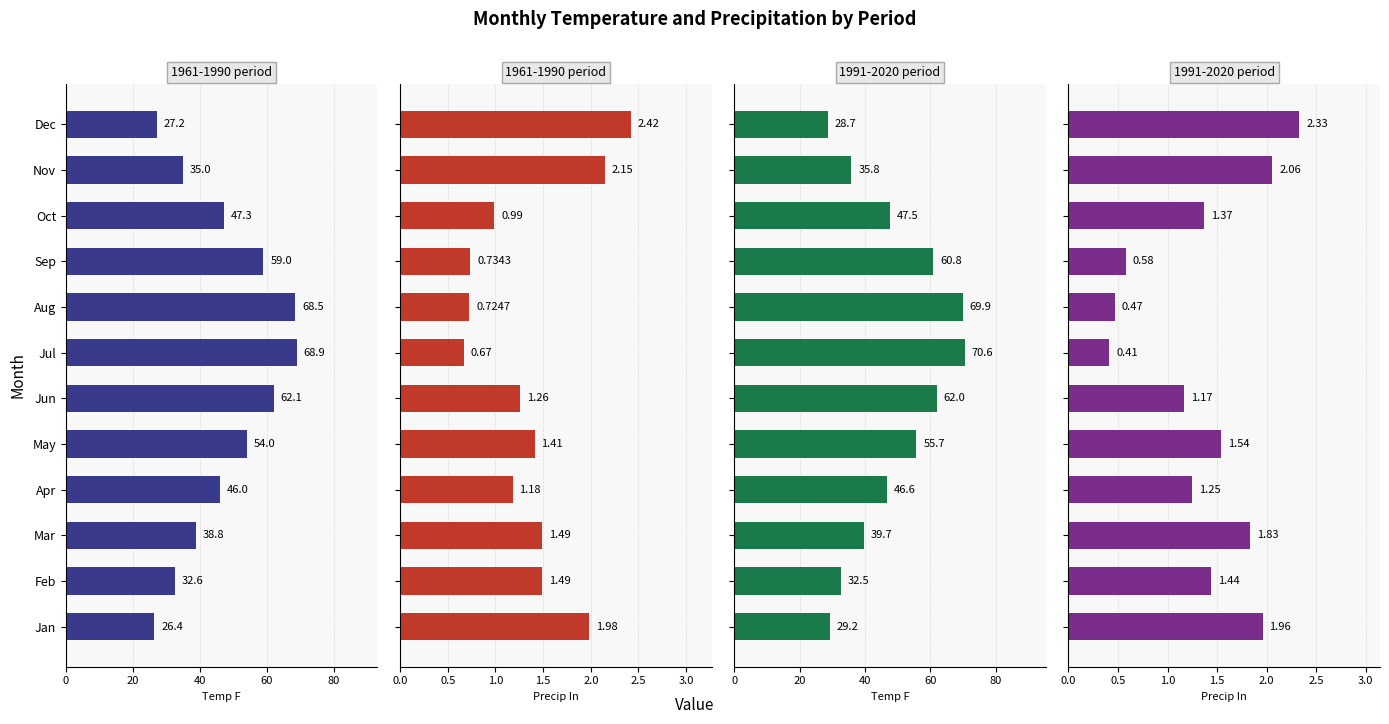

What position from the right is 80?

8